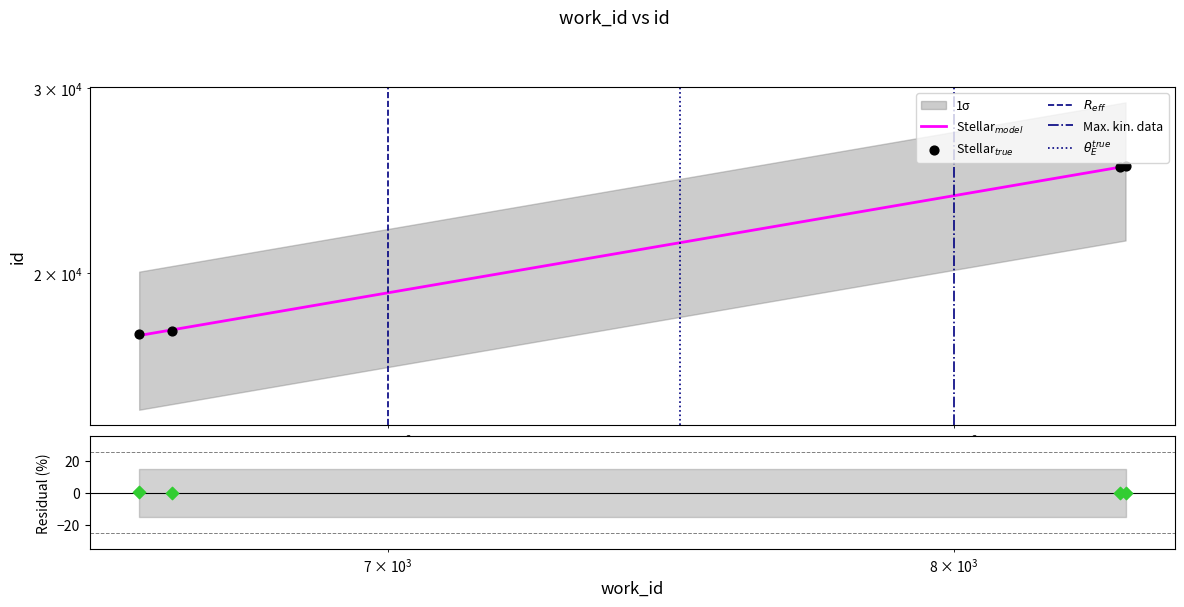

Which has a higher value, 8321 or 6652?

8321